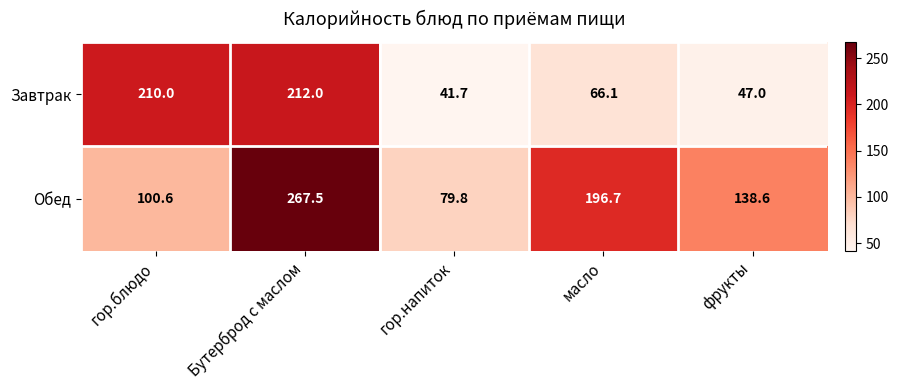

Which series has the largest total across all categories?

Обед